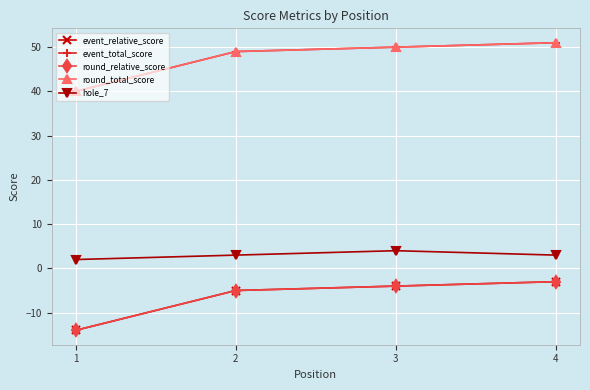

What is the difference between the highest and lowest values at 2?

54